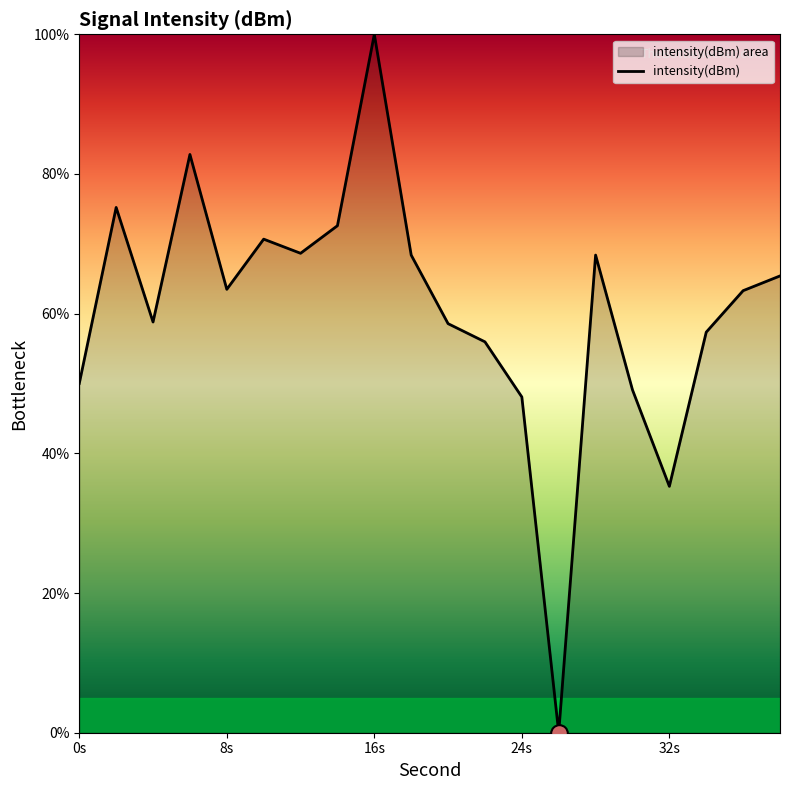

What is the difference between the maximum and minimum values?

100.0